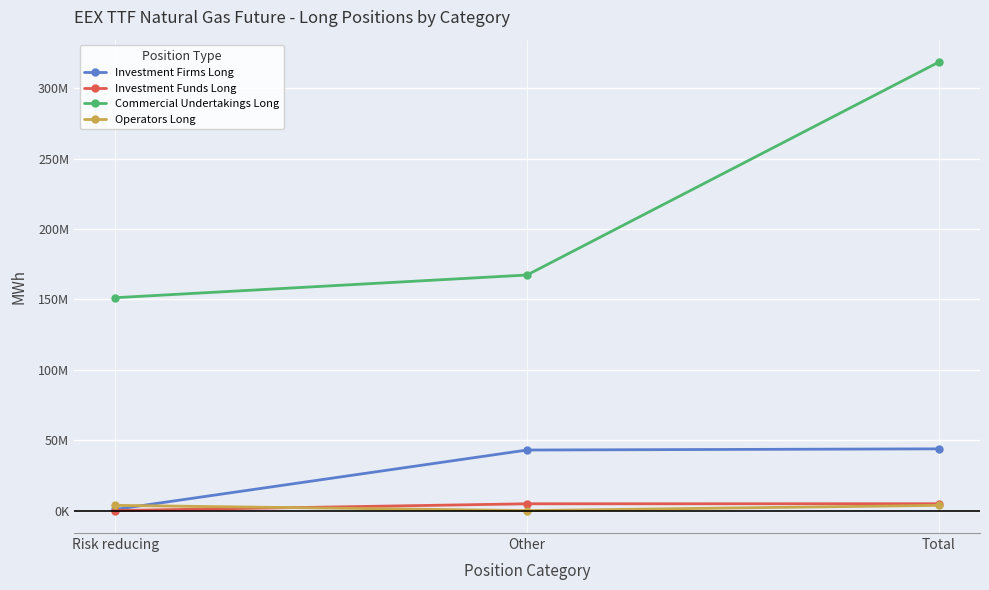

What is the spread (max minus min) of values at Other?

167368196